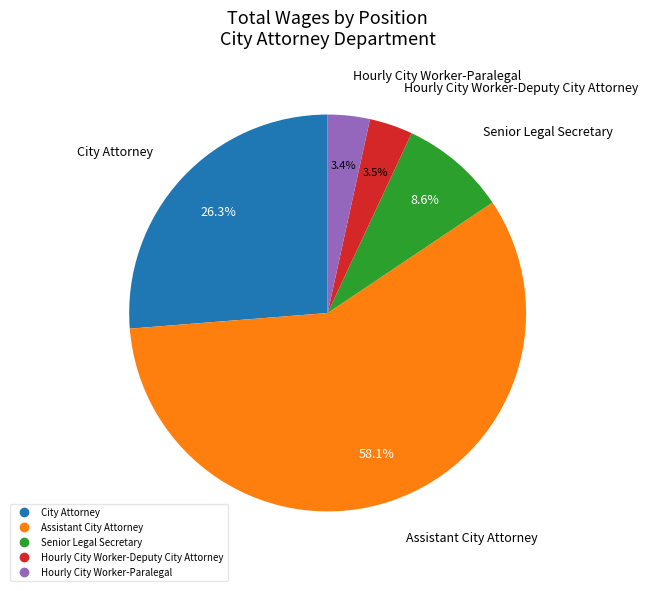

Do Senior Legal Secretary and Assistant City Attorney together represent more than half of the pie?

Yes